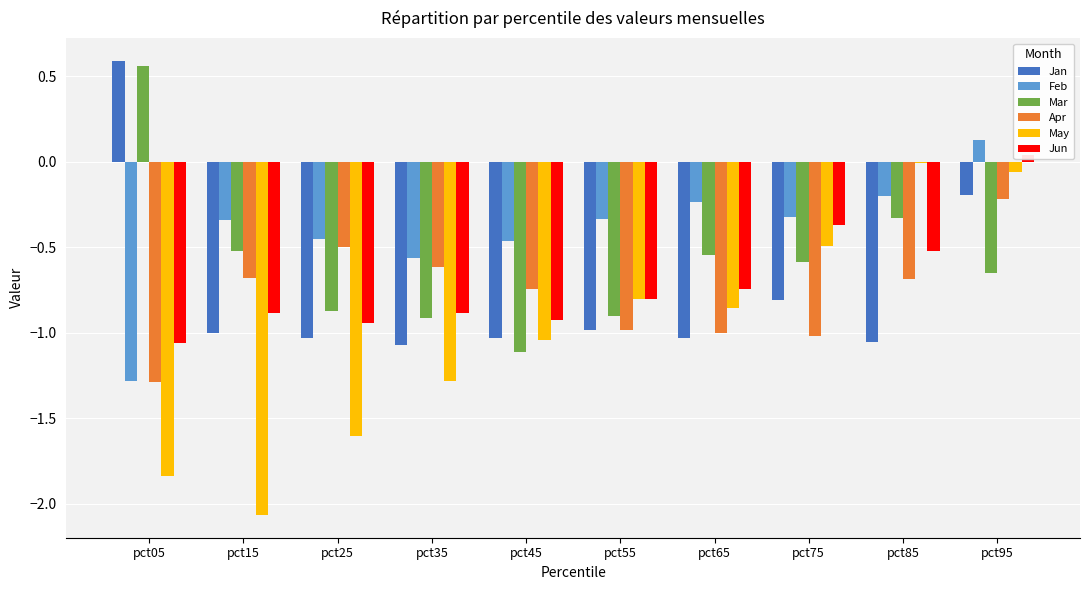

How many values in the Feb series are below 0?

9